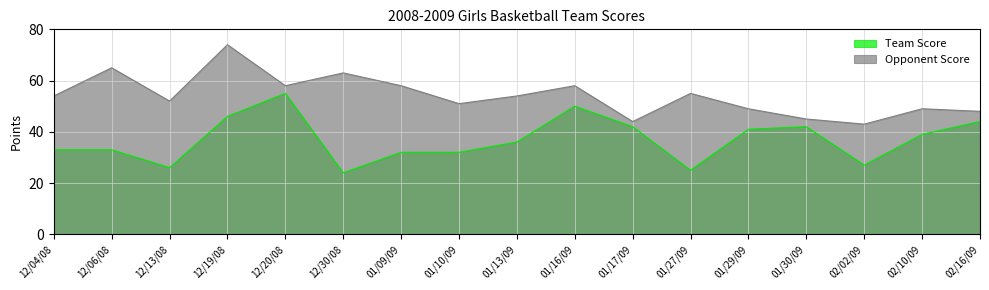

At which category does the chart reach its peak across all series?

12/19/08